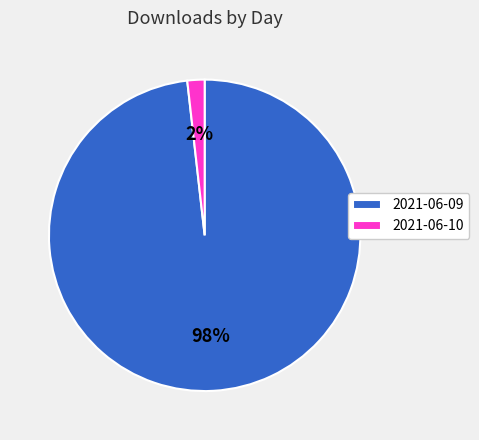

Which slice is the largest?

2021-06-09